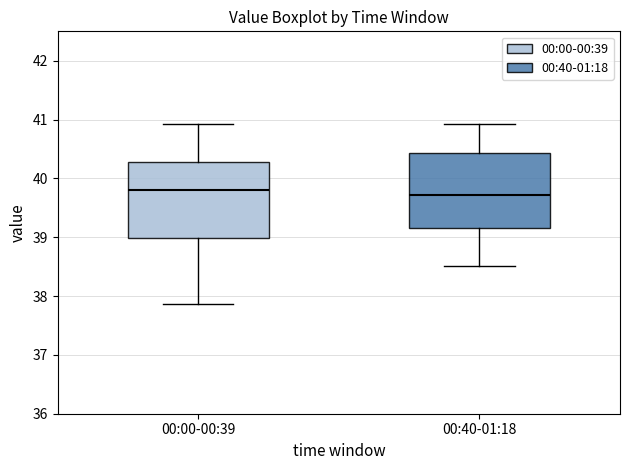

Where is the upper edge of the box for 00:40-01:18 on the y-axis? The values are not printed on the chart, so give them approximately, as read against the axis.

40.4